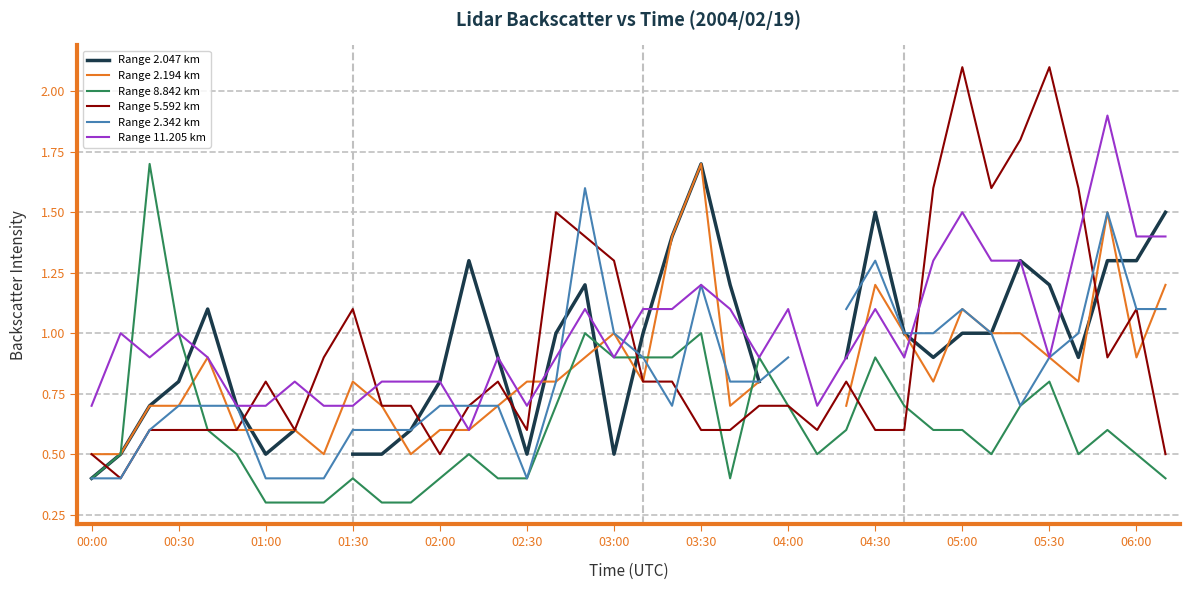

Which series ends up on top after the final intersection of Range 2.194 km and Range 2.047 km?

Range 2.047 km